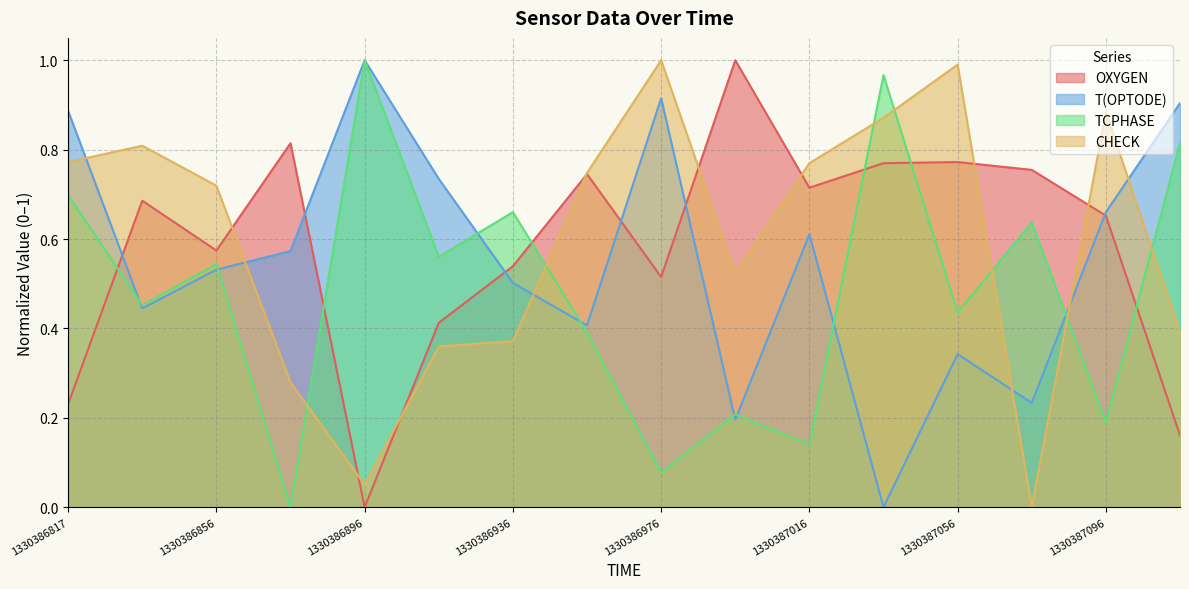

Between which two adjacent categories do TCPHASE and T(OPTODE) first intersect?

1330386817 and 1330386836